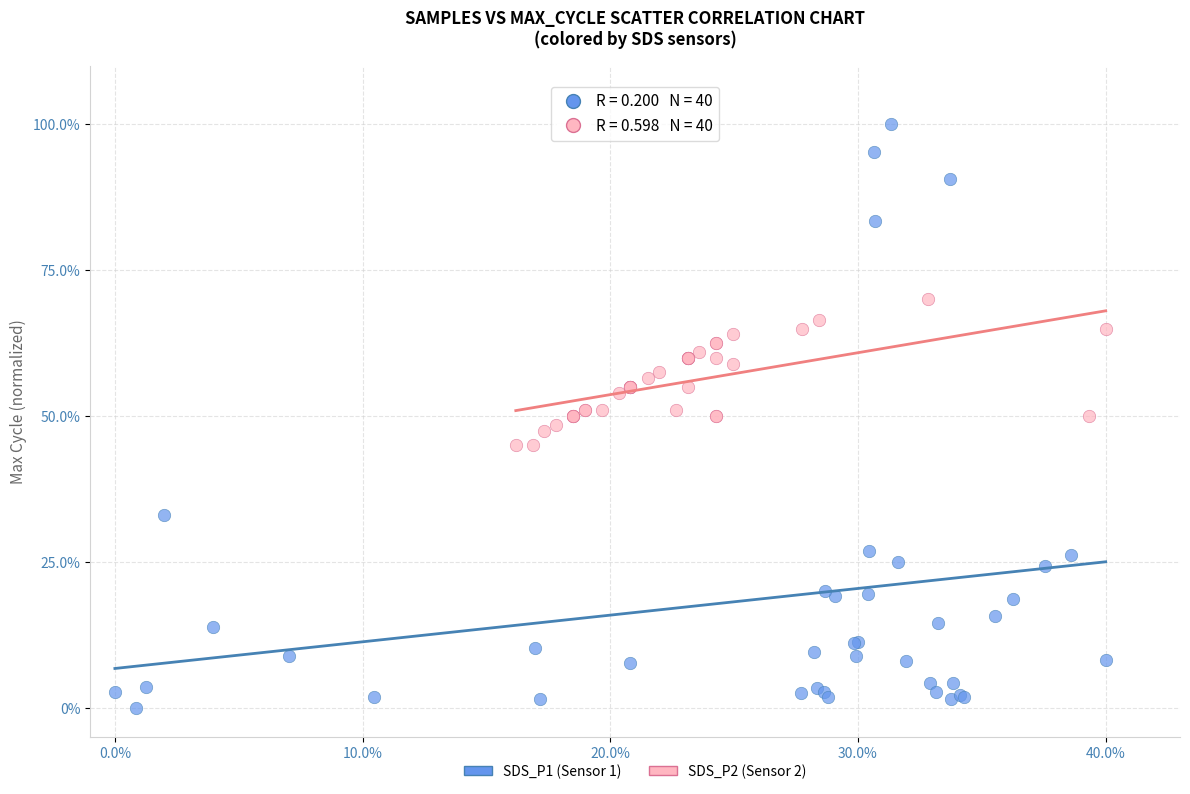

Which series reaches the minimum Y coordinate?

SDS_P1 (Sensor 1)